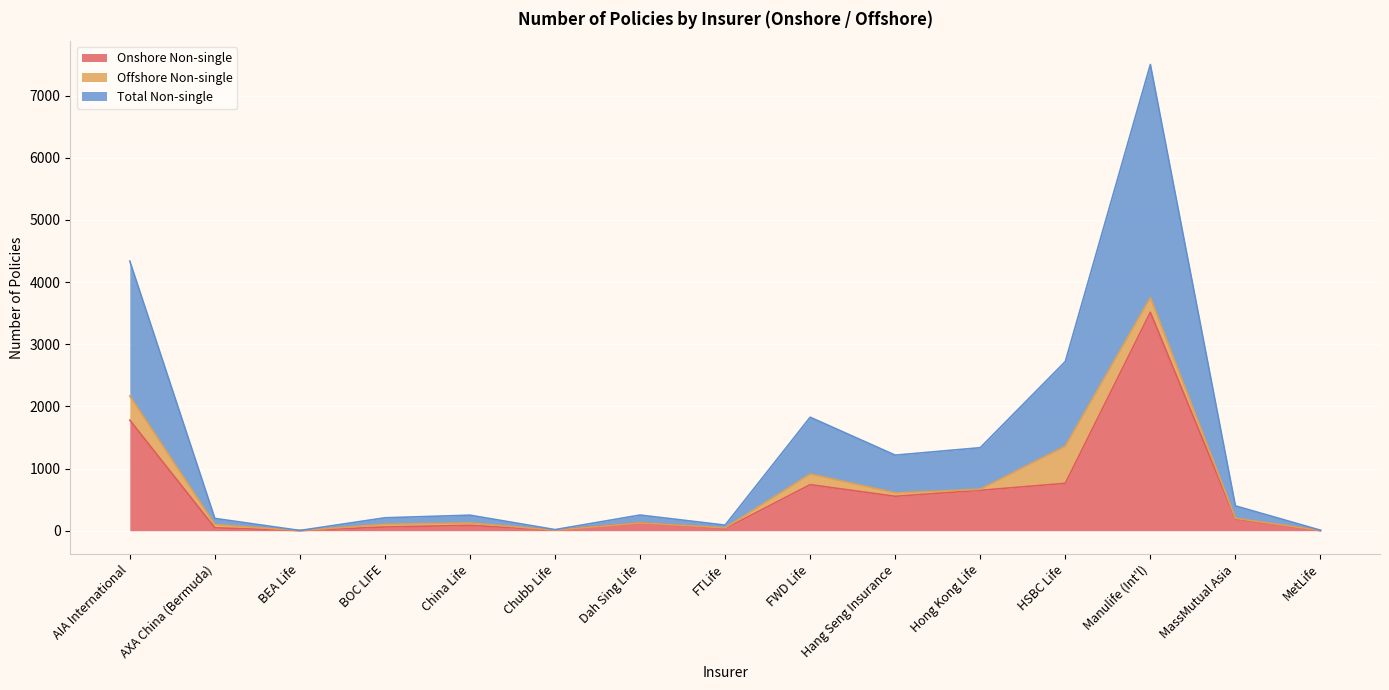

The Onshore Non-single series shows 554 at Hang Seng Insurance. True or false?

True